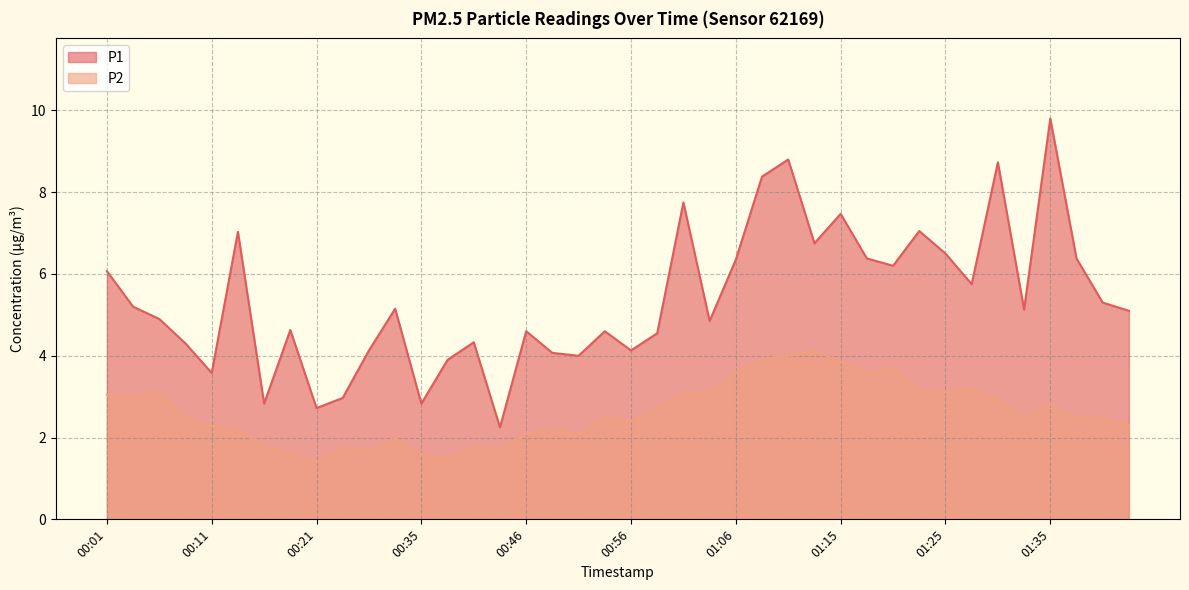

True or false: P1 and P2 cross at least once.

False